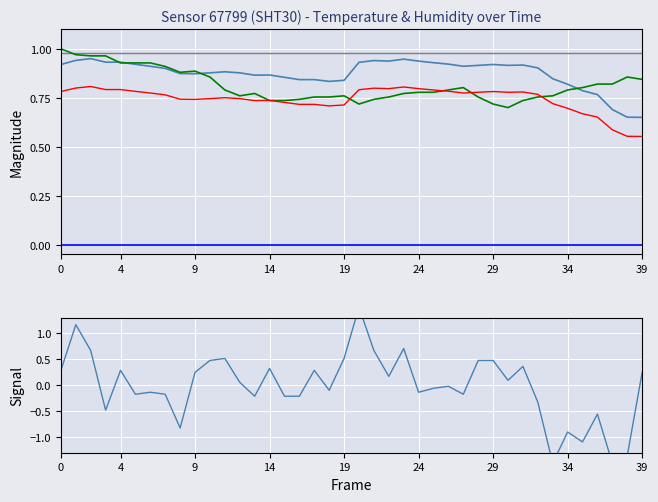

The humidity_signal series shows -0.2 at 14. True or false?

False